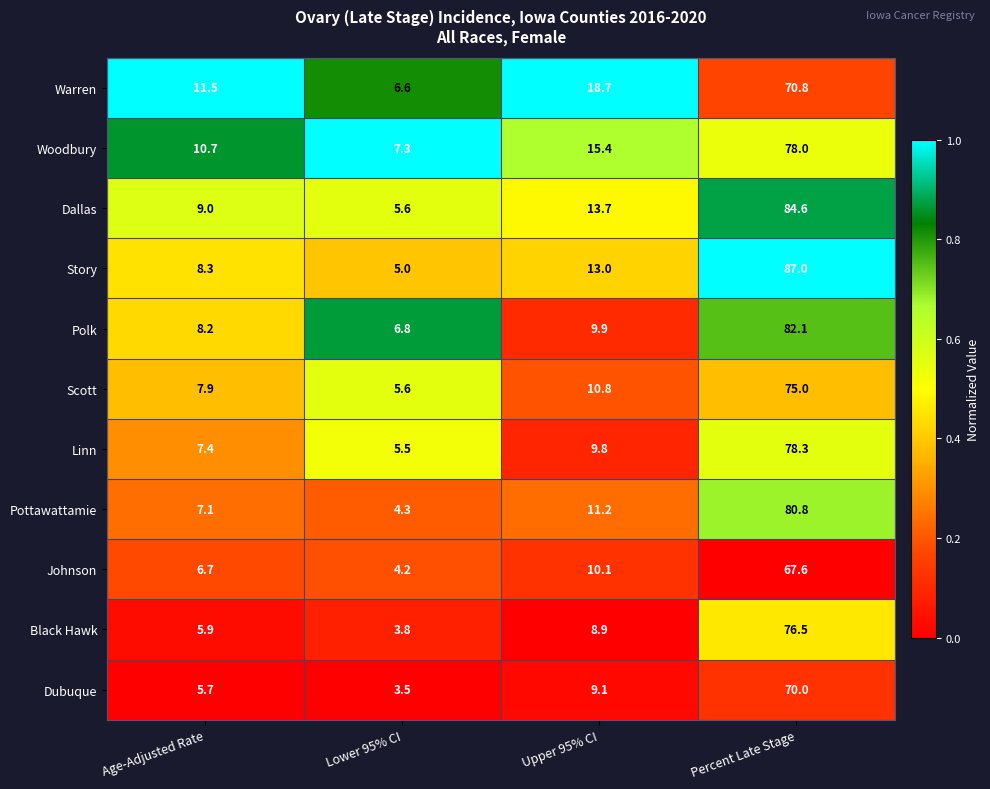

What is the difference between the maximum and second lowest values in the Dubuque series?

64.3